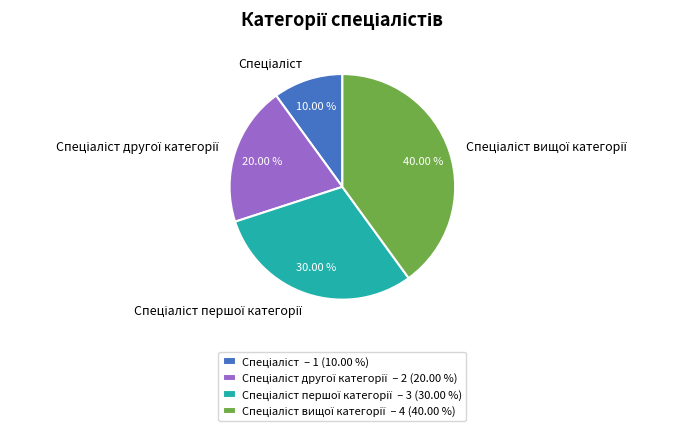

Does any single category account for the majority?

No